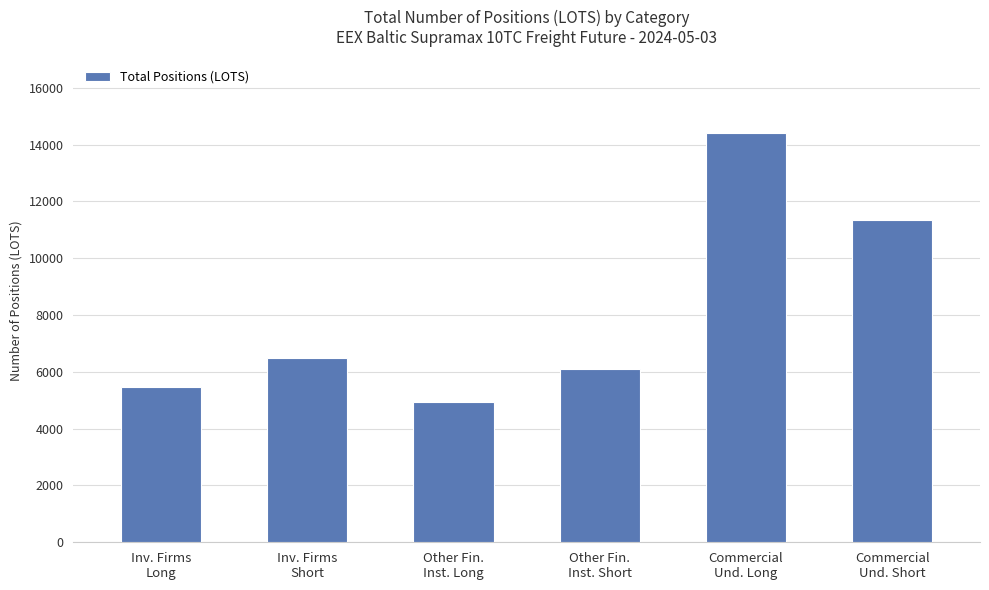

Count the number of categories in the chart.

6